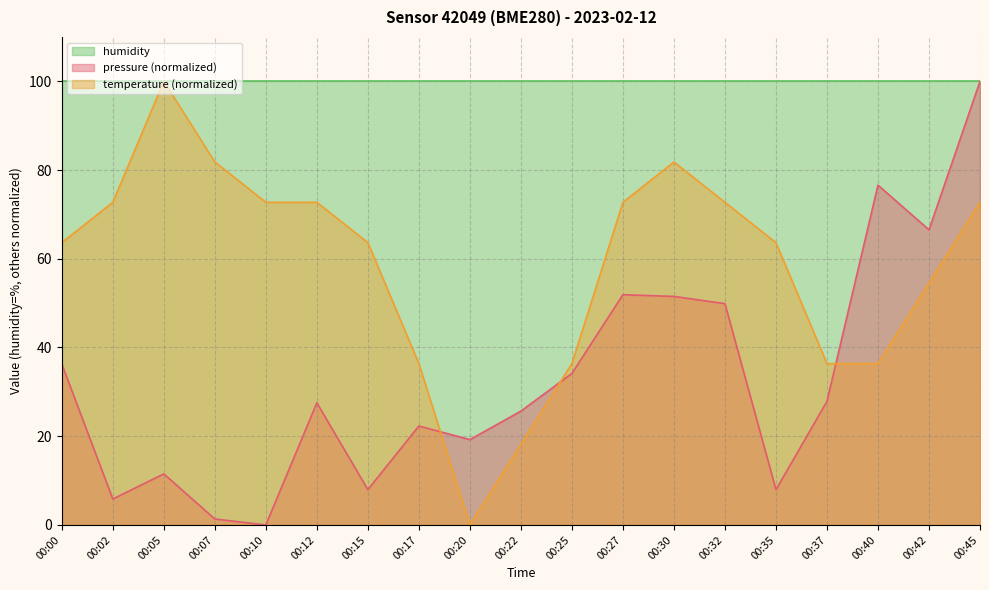

What are all the series names shown in the legend?

humidity, pressure (normalized), temperature (normalized)